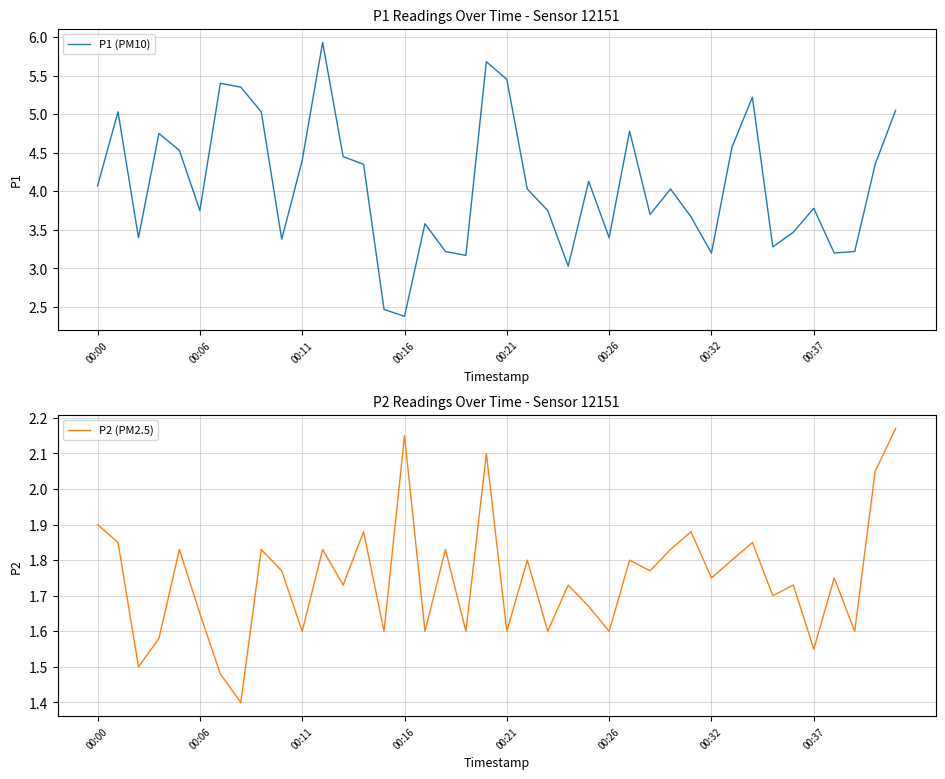

How many lines are shown in the chart?

2